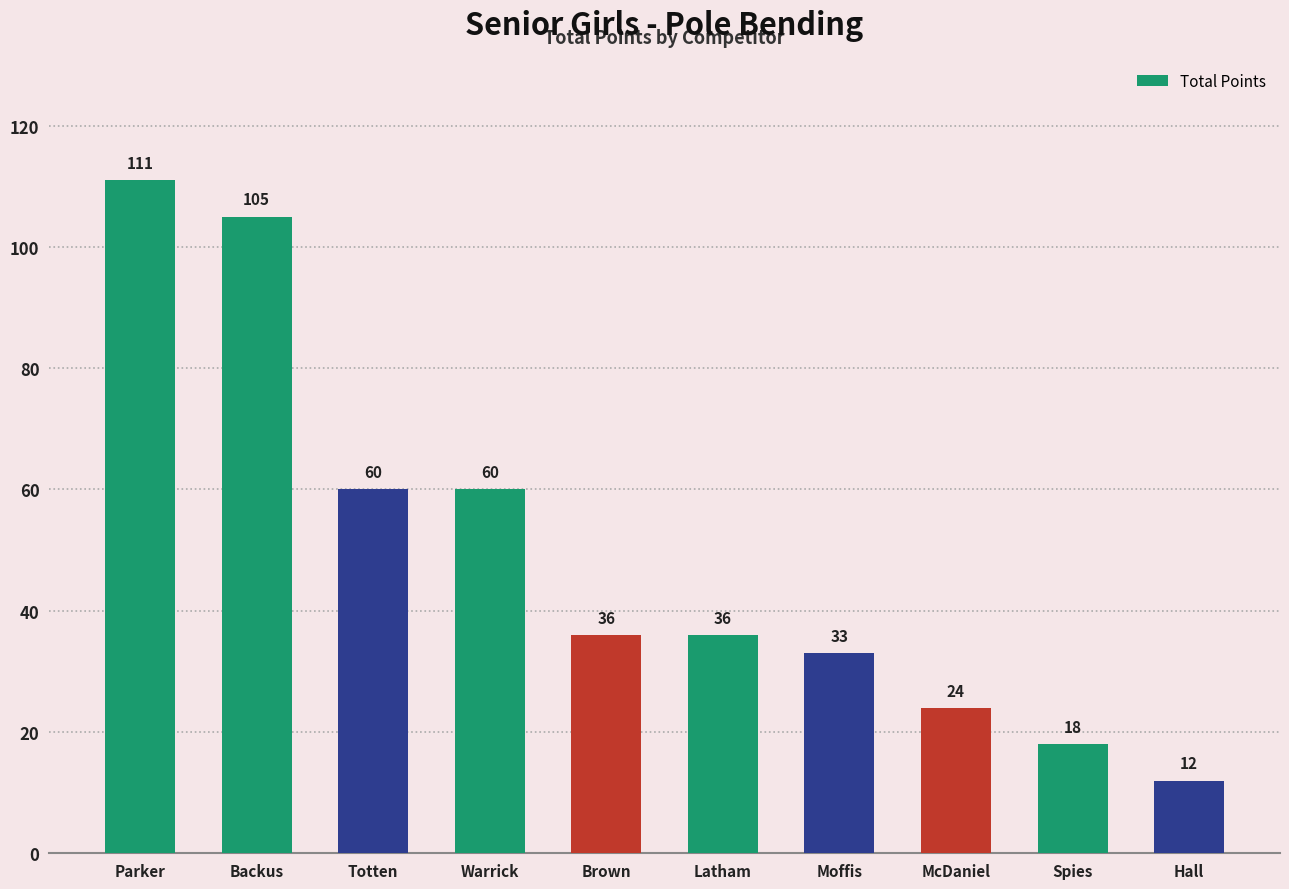

The value at Latham is 8. True or false?

False